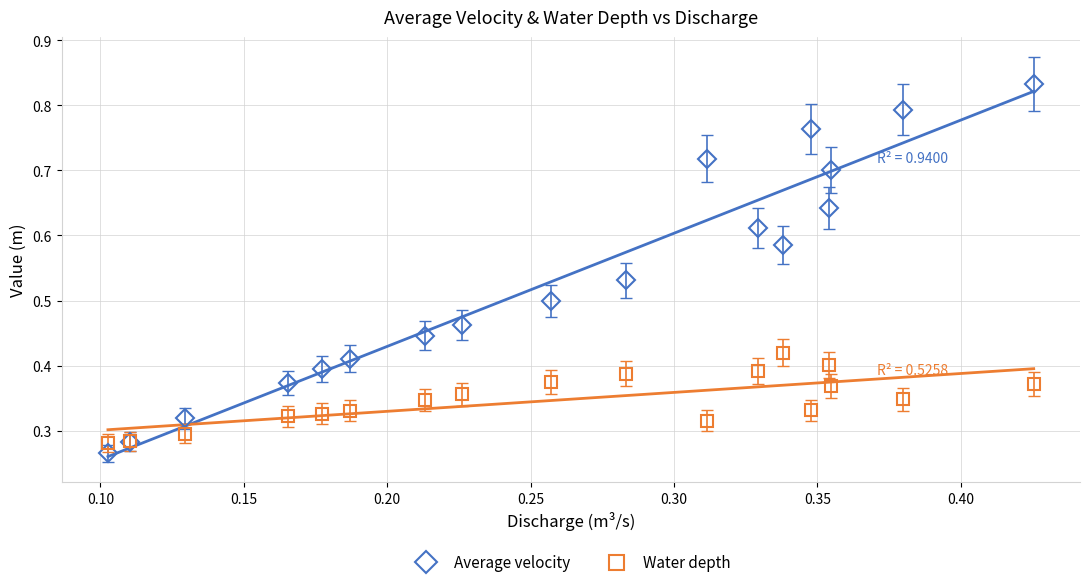

How many Water depth values are between 0 and 1?

18